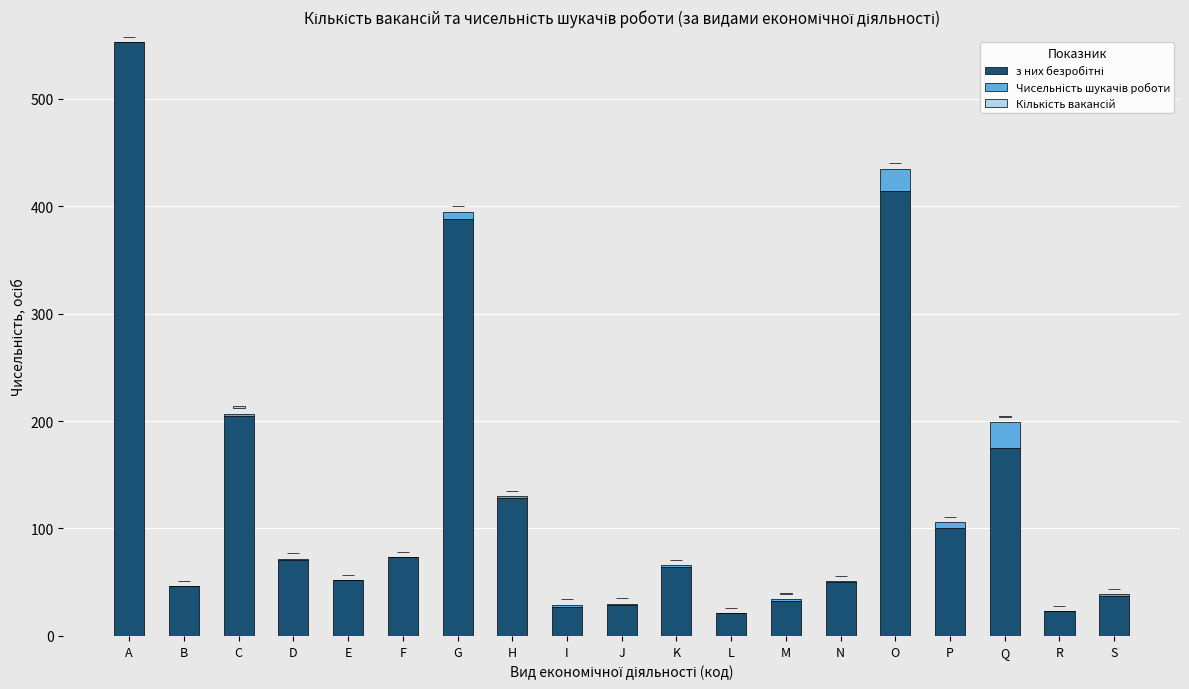

Which series has the largest range (max minus min)?

з них безробітні